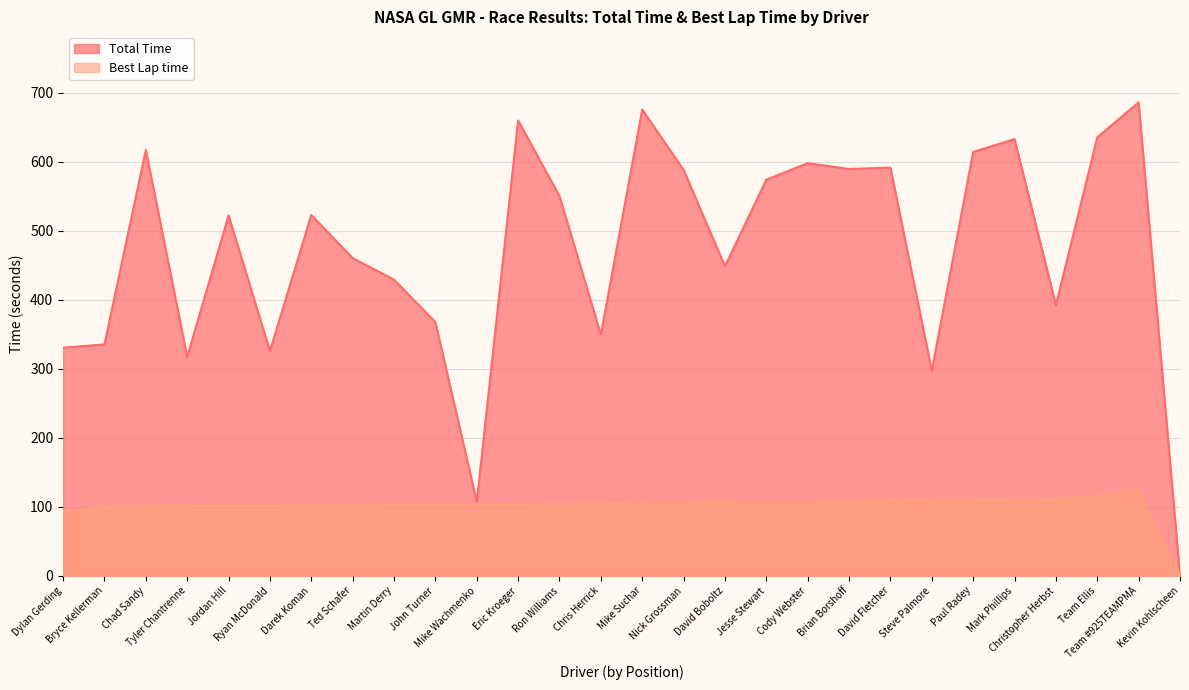

What is the difference between the maximum and minimum values in the Total Time series?

686.4